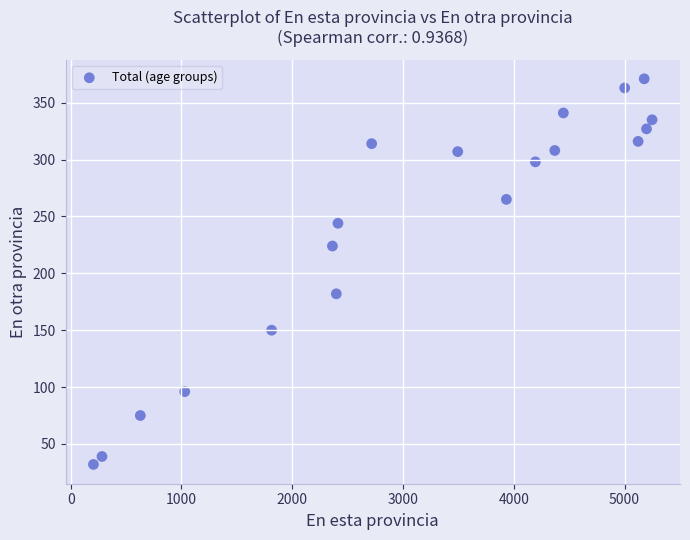

What is the range of X values (max minus min)?

5042